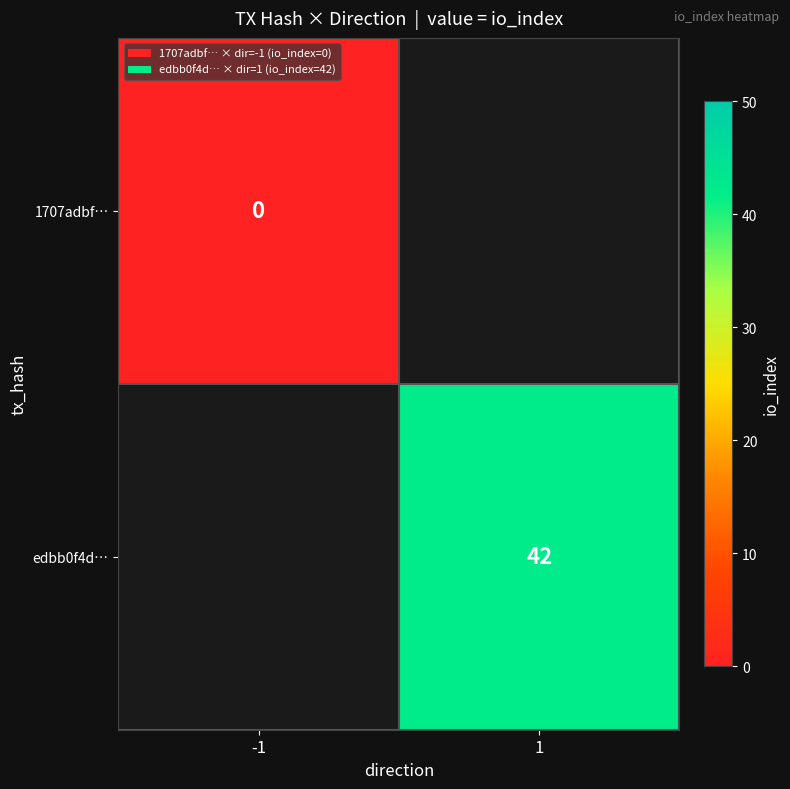

The value of edbb0f4d… at 1 is 42. True or false?

True